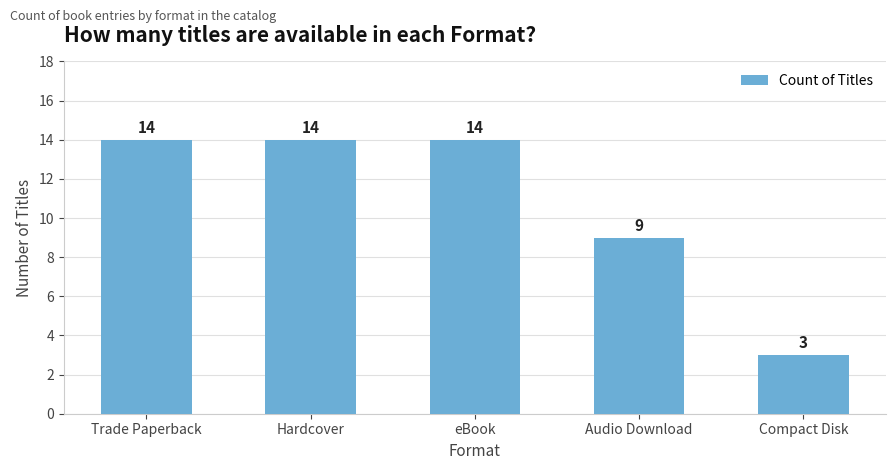

What is the greatest value displayed?

14